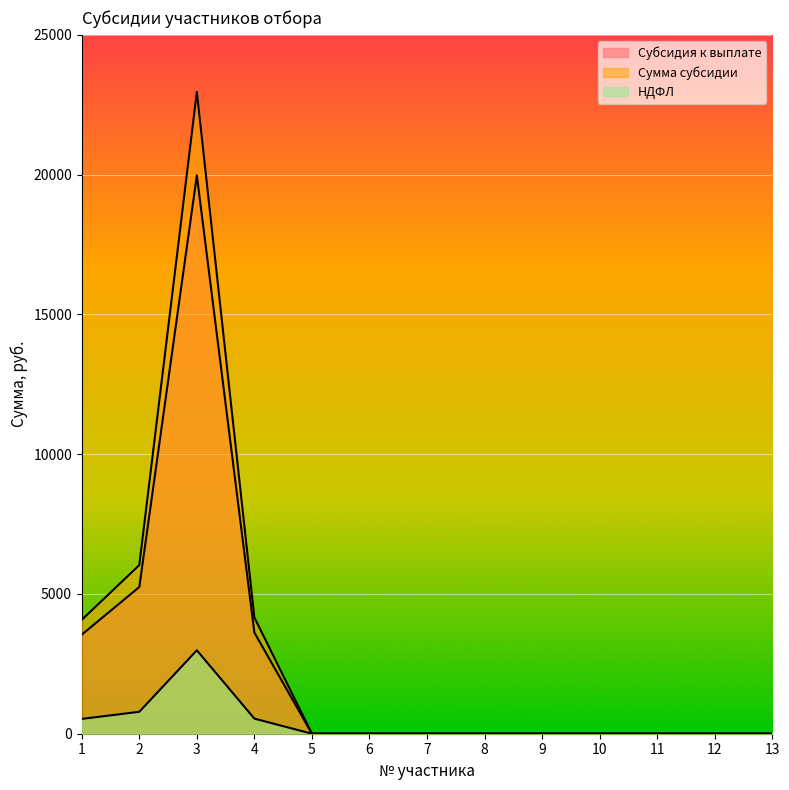

Where is Субсидия к выплате nearest to the value 9986?

2